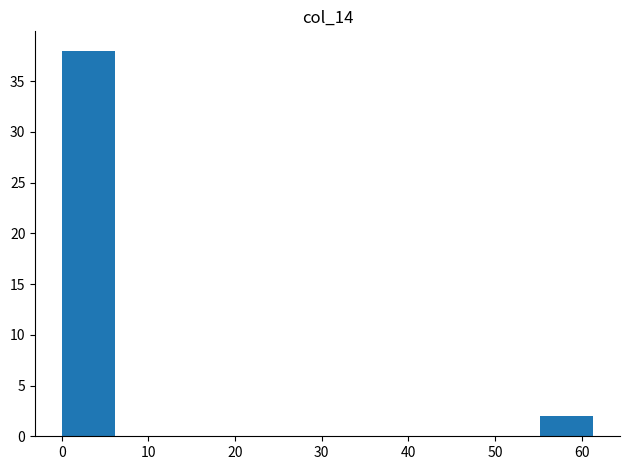

Which range on the x-axis has the tallest bar?

0 to 6